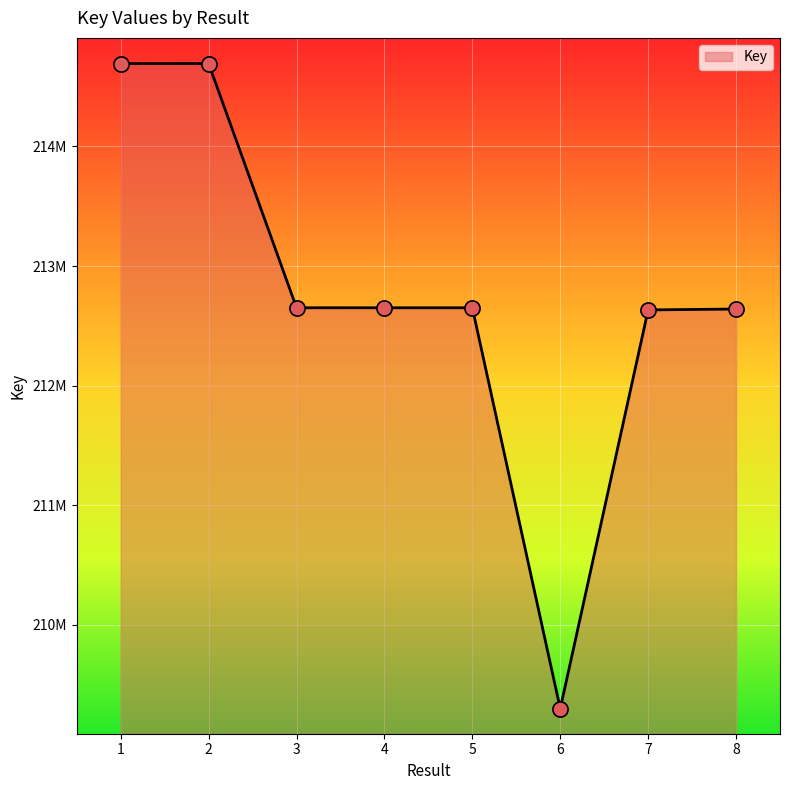

Between 2 and 5, which is larger?

2